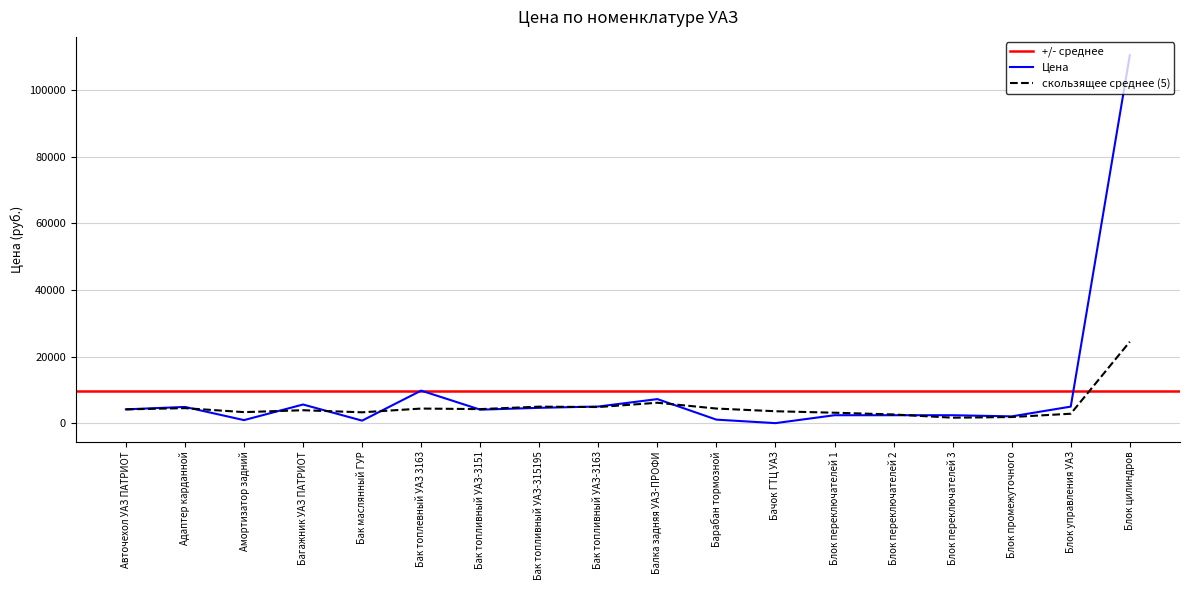

What is the minimum value shown in the chart?

44.0